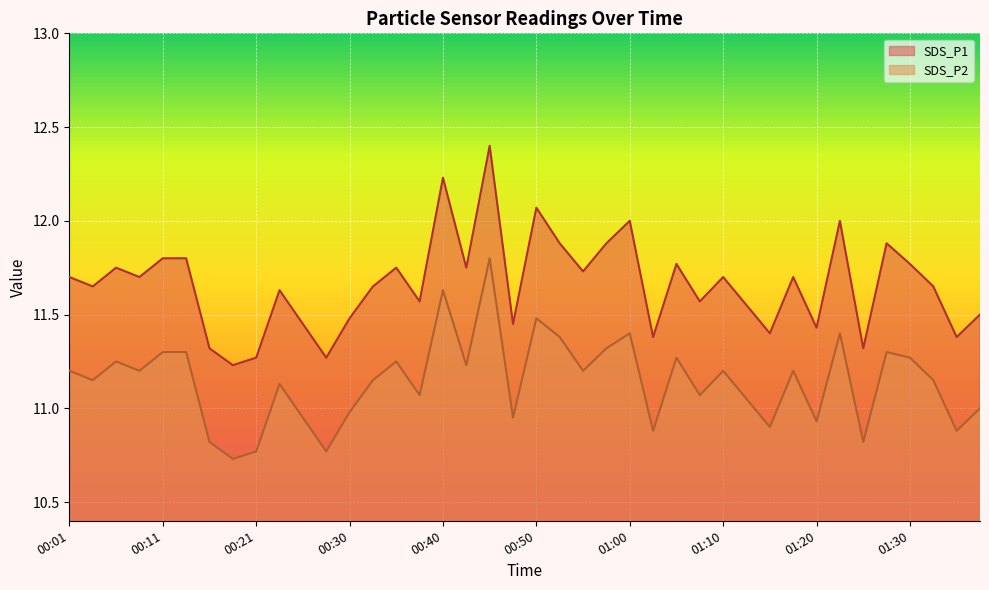

At which category is the sum across all series the highest?

00:45